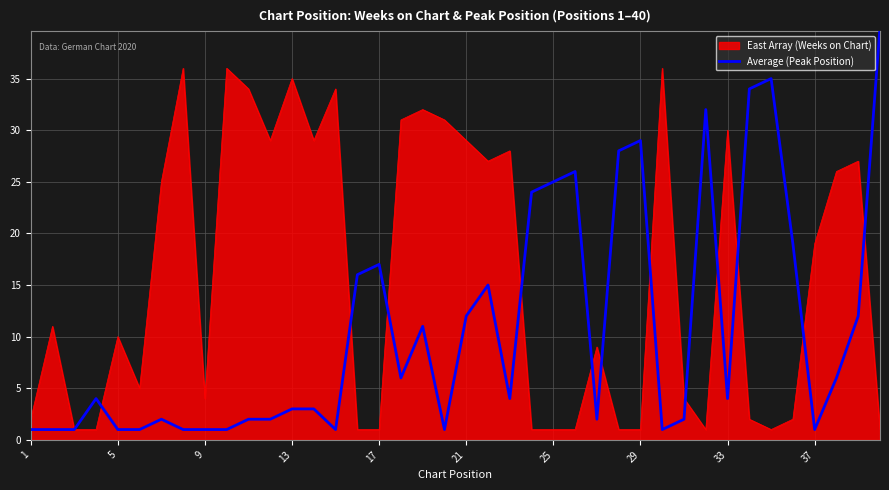

The value of East Array (Weeks on Chart) at 33 is 30. True or false?

True